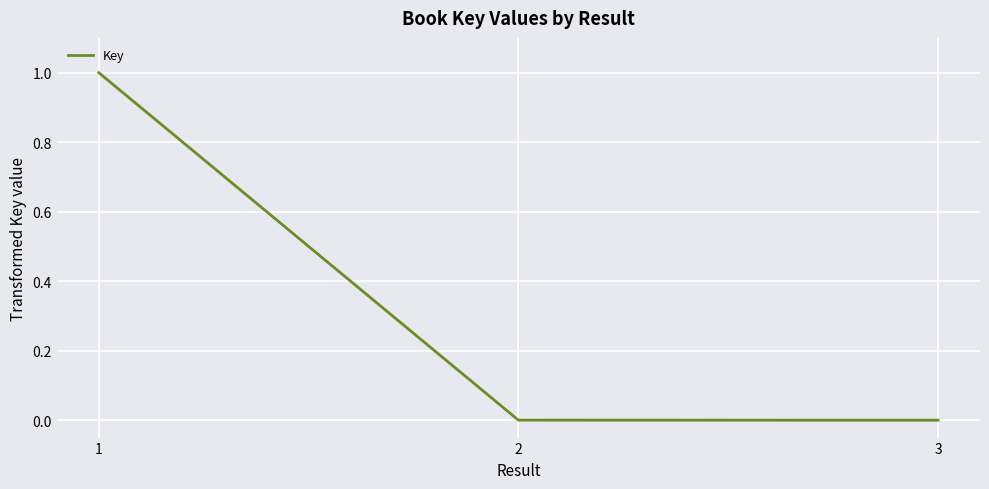

Is this an area chart (filled region under the line)?

No